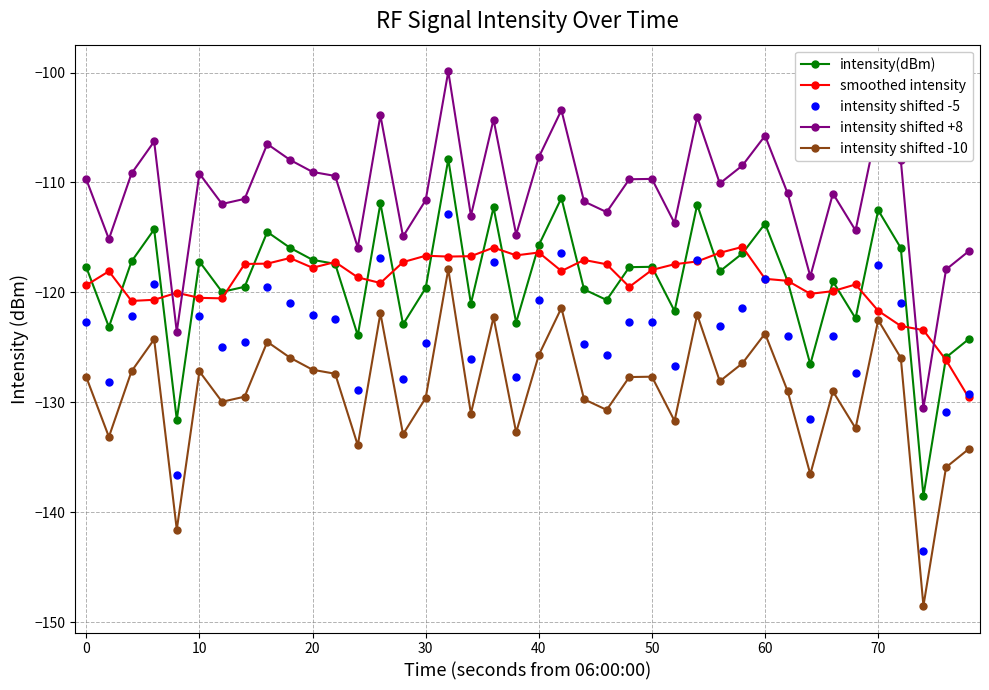

True or false: intensity shifted -10 has more than 2 interior local peaks.

True